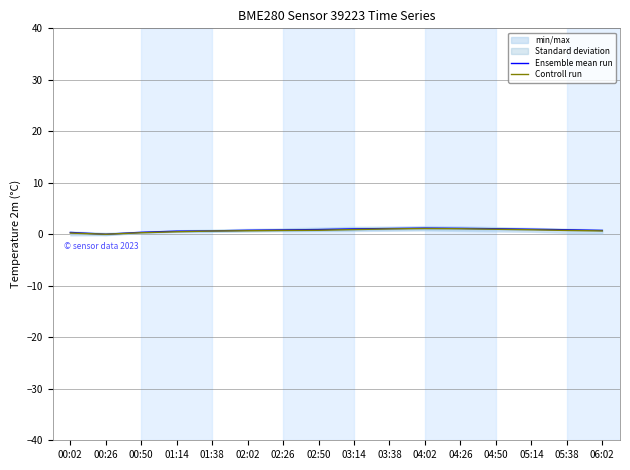

What is the sum of all Controll run values?

11.3